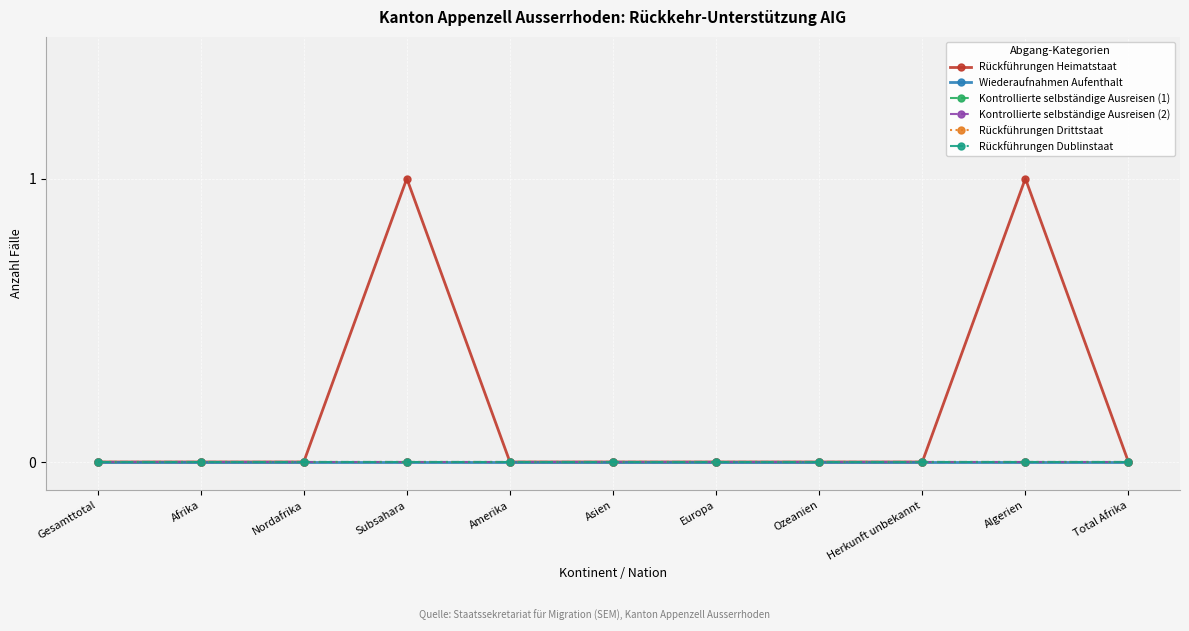

Reading right to left, what are all the values shown in this chart?

Rückführungen Heimatstaat: 0	1	0	0	0	0	0	1	0	0	0
Wiederaufnahmen Aufenthalt: 0	0	0	0	0	0	0	0	0	0	0
Kontrollierte selbständige Ausreisen (1): 0	0	0	0	0	0	0	0	0	0	0
Kontrollierte selbständige Ausreisen (2): 0	0	0	0	0	0	0	0	0	0	0
Rückführungen Drittstaat: 0	0	0	0	0	0	0	0	0	0	0
Rückführungen Dublinstaat: 0	0	0	0	0	0	0	0	0	0	0